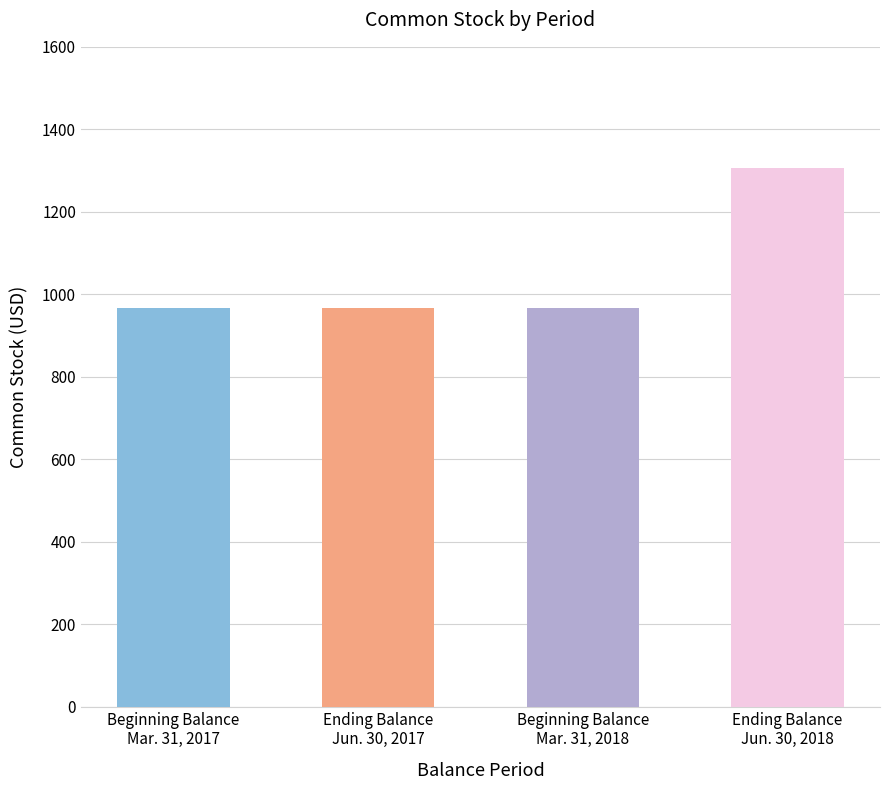

Reading left to right, transcribe all the data shown in this chart.

967	967	967	1305